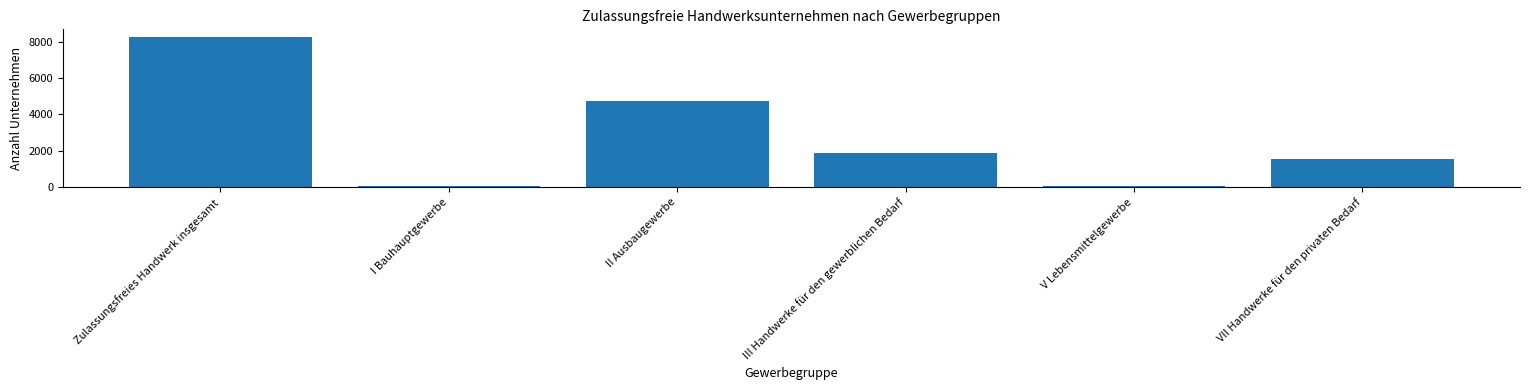

Is it true that the value at V Lebensmittelgewerbe is 51?

True